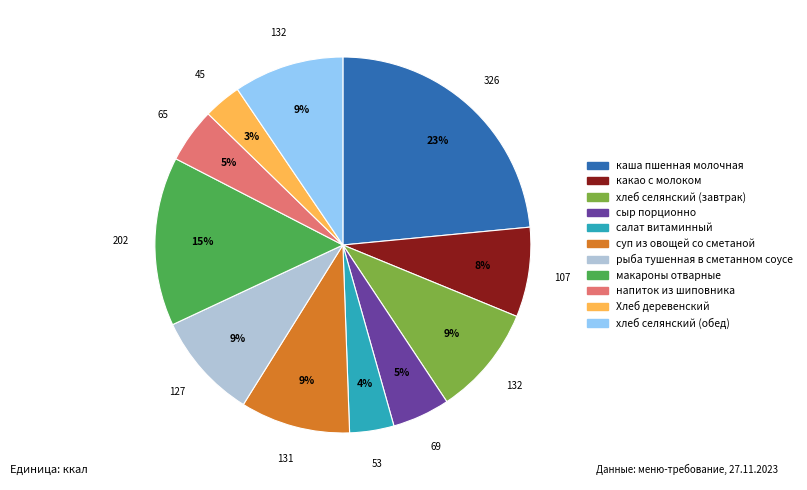

Approximately how many times larger is the value at хлеб селянский (обед) compared to суп из овощей со сметаной?

1.0